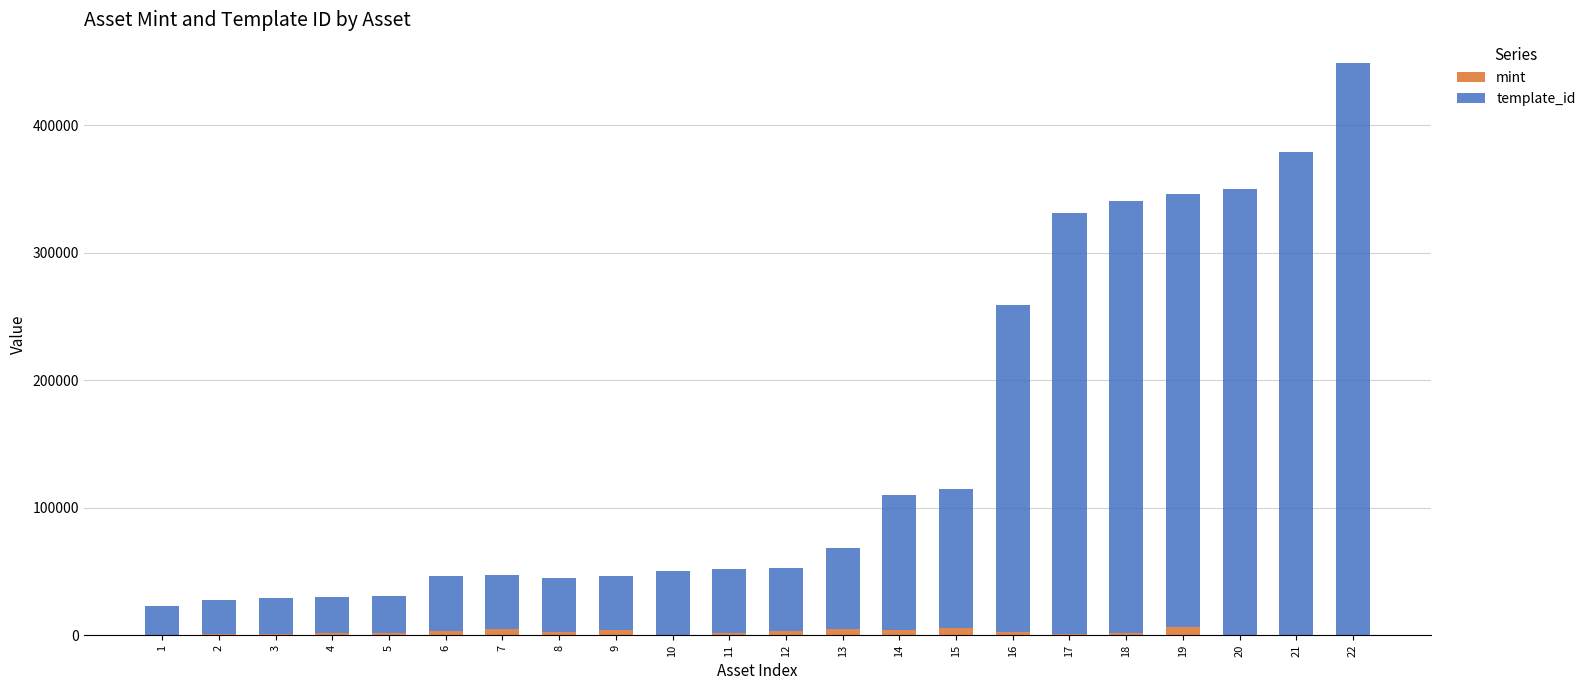

At which category is the sum across all series the highest?

22